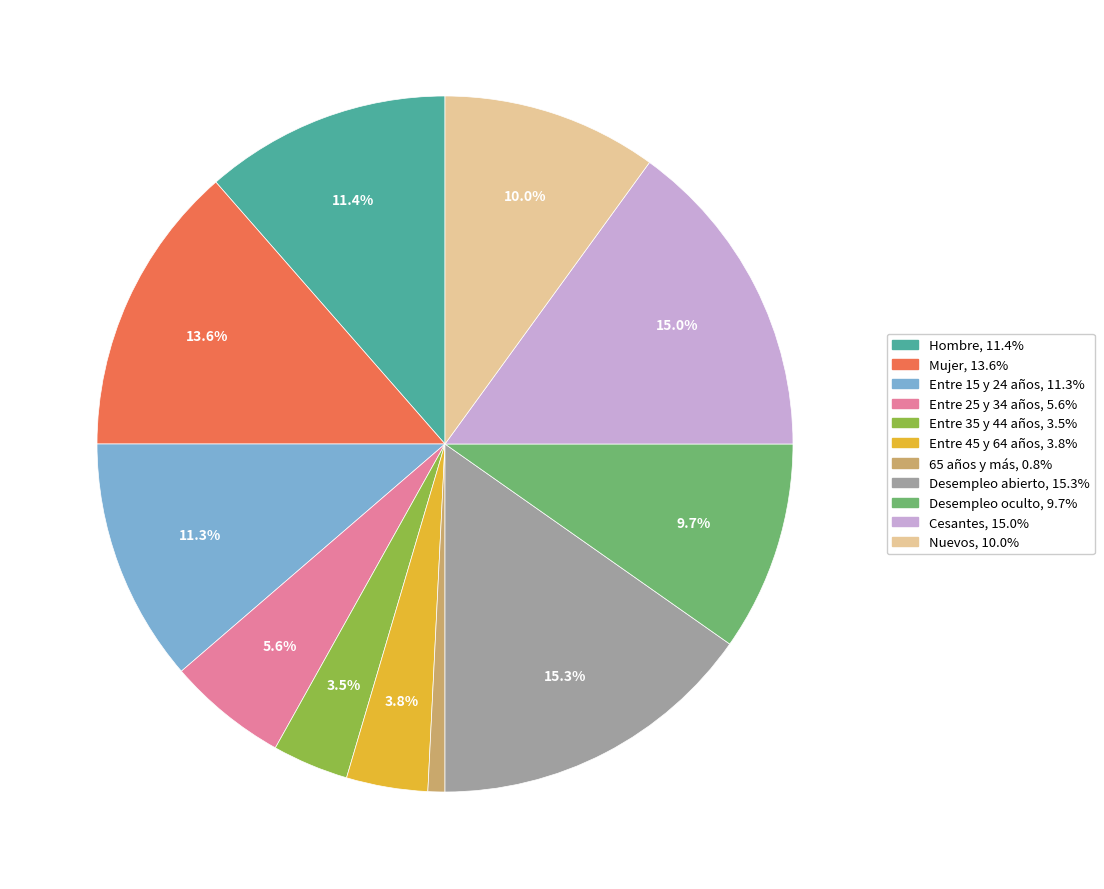

Does Nuevos represent more than half of the total?

No